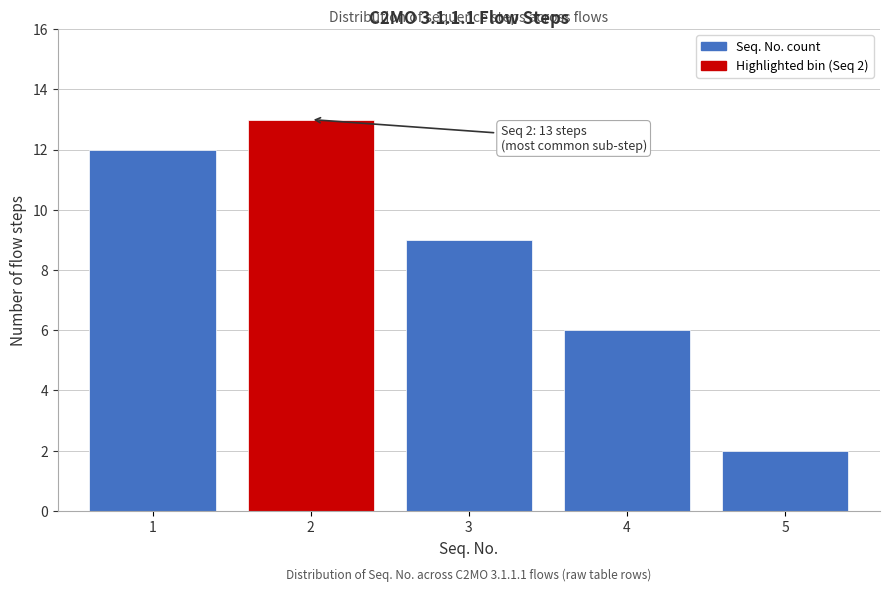

Reading right to left, what are all the values shown in this chart?

5=2	4=6	3=9	2=13	1=12